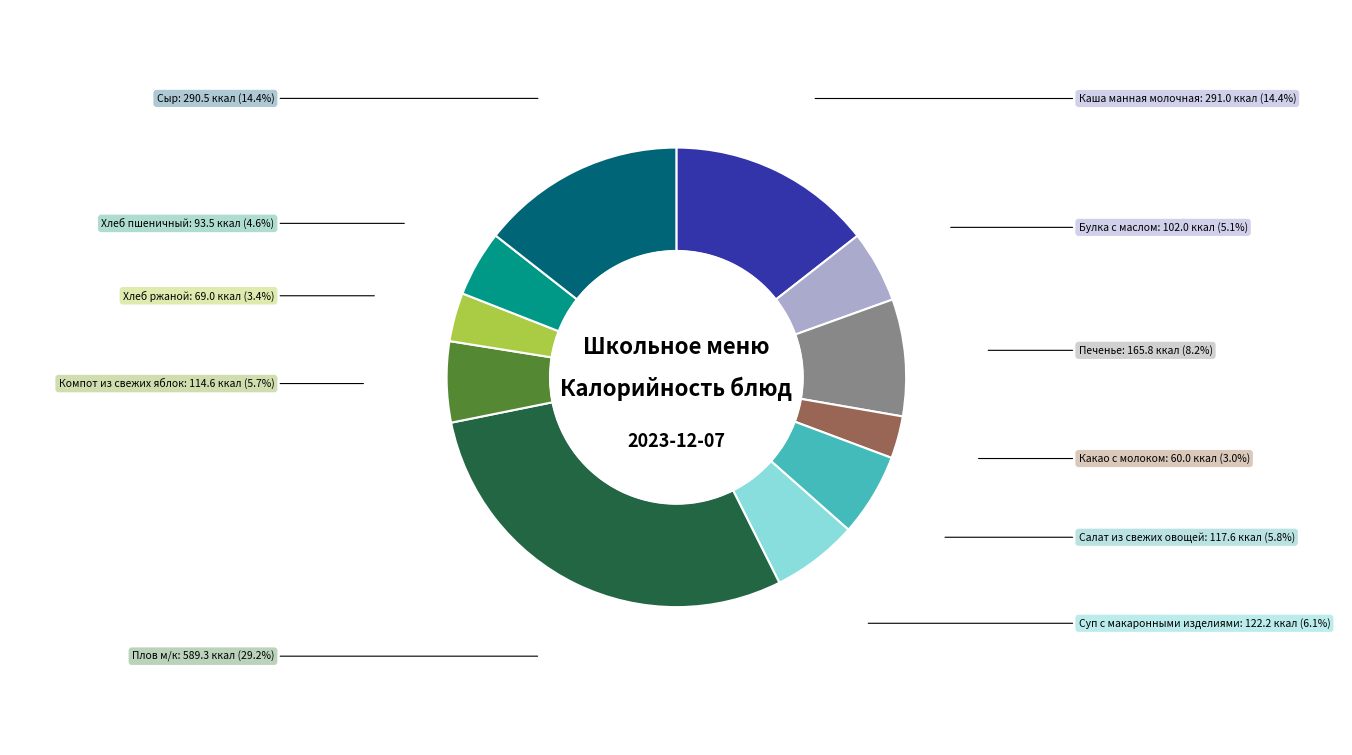

Does any single category account for the majority?

No